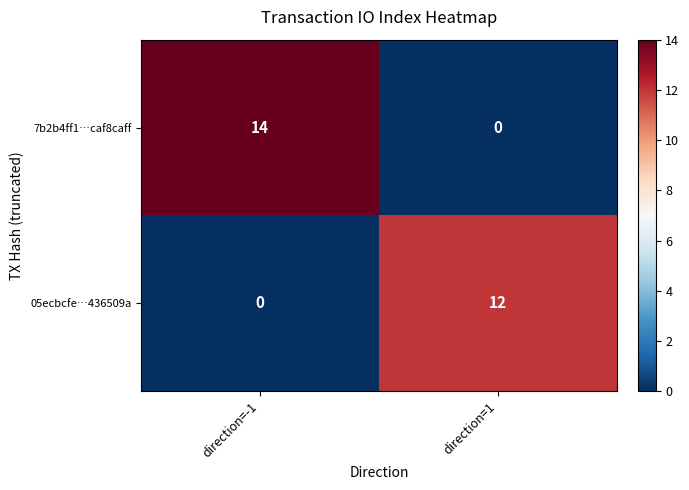

Count the number of data series in this chart.

2